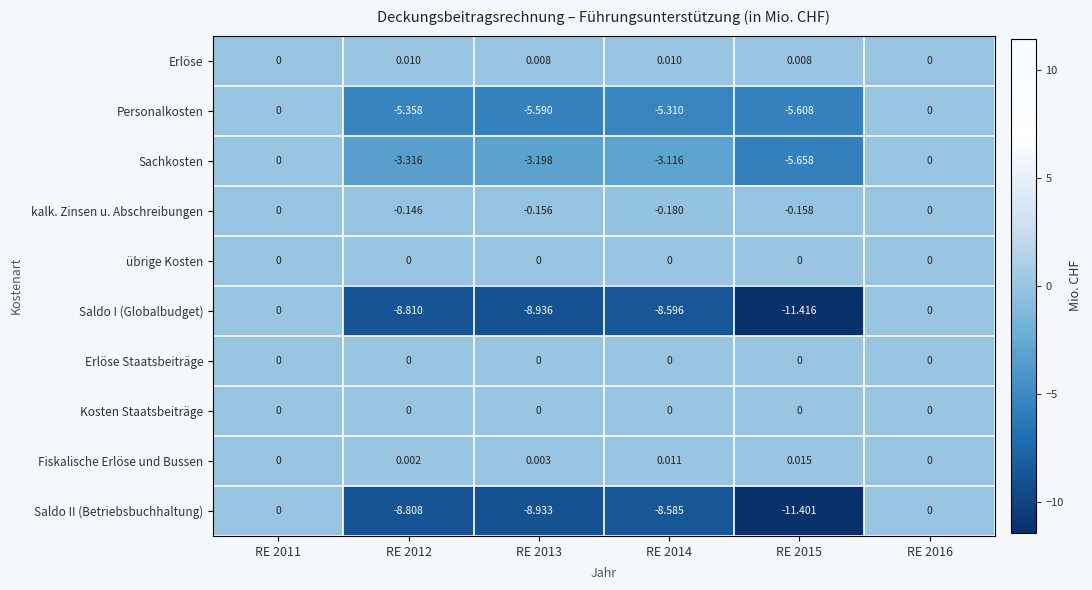

Which series has the largest total across all categories?

Erlöse